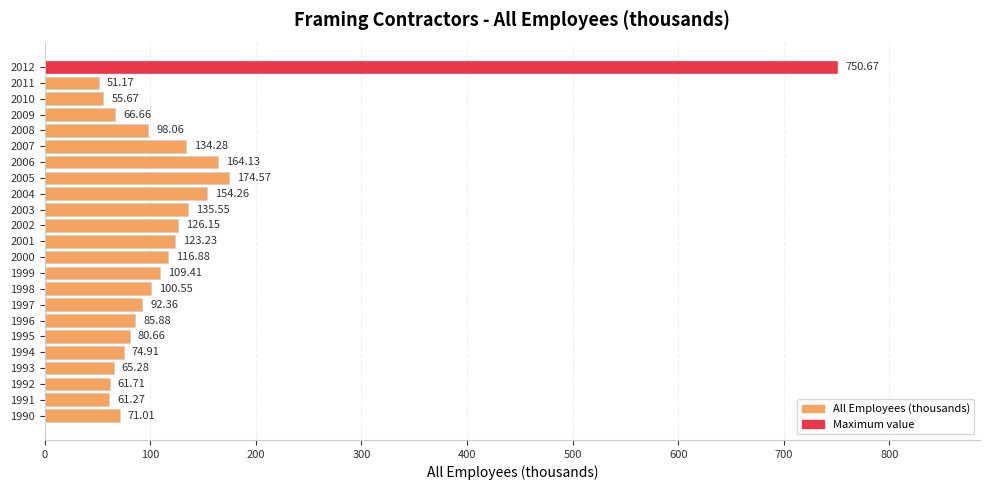

At which category does the chart reach its minimum across all series?

2011